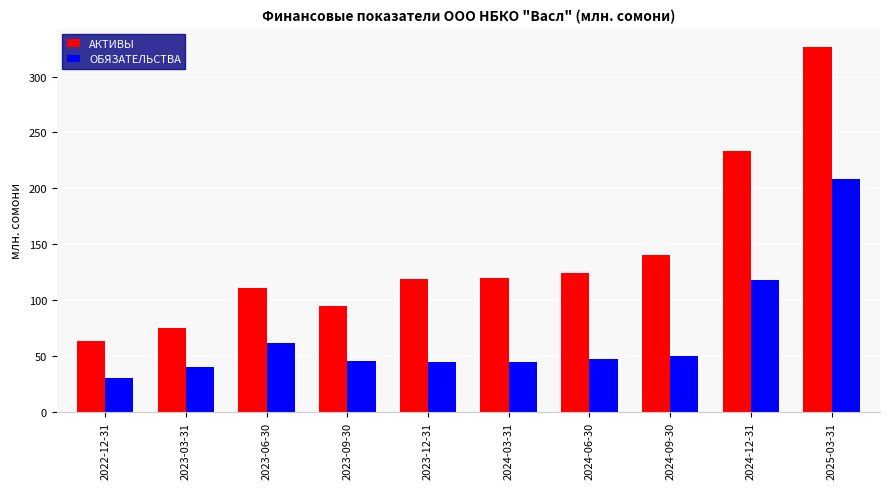

What is the difference between the second highest and minimum values in the АКТИВЫ series?

169.6